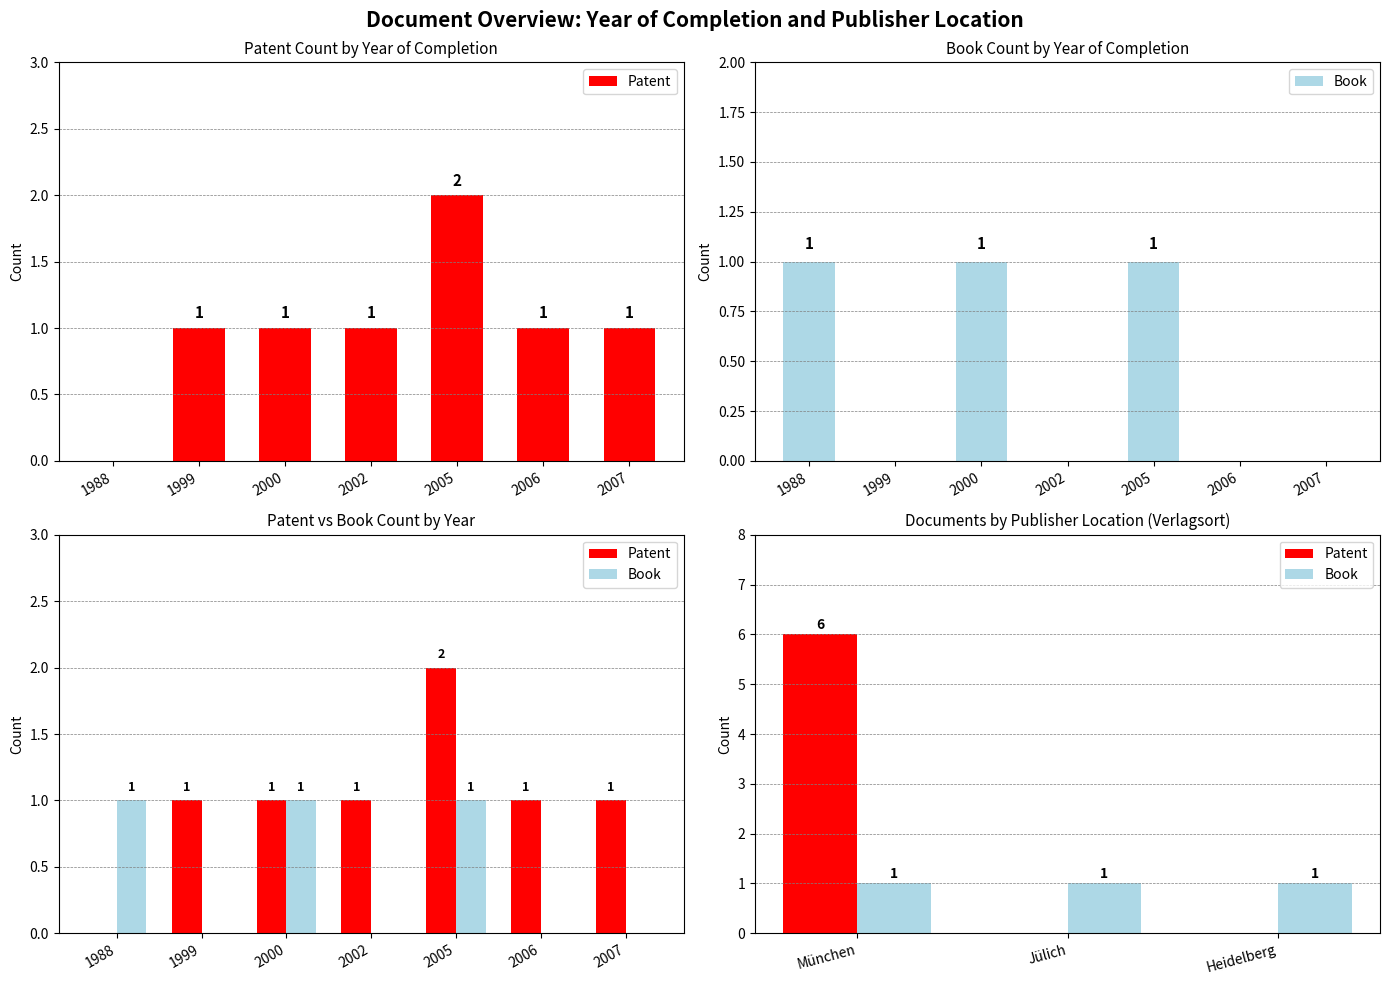

What are all the series names shown in the legend?

Patent, Book